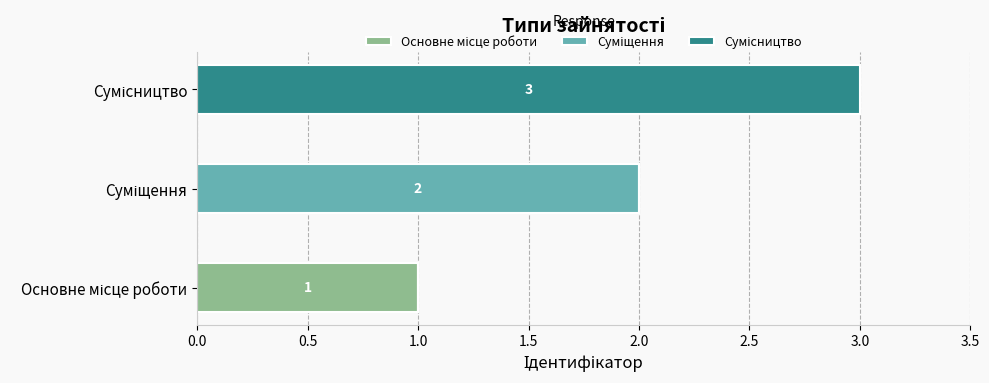

How many data points does each series have?

3